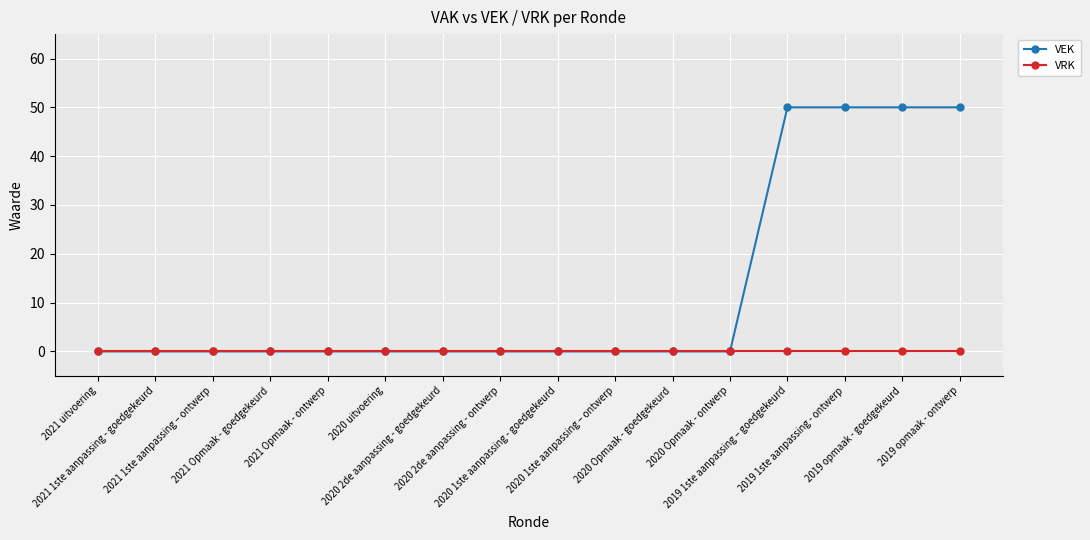

True or false: VEK has a value of -30 at 2021 Opmaak - ontwerp.

False